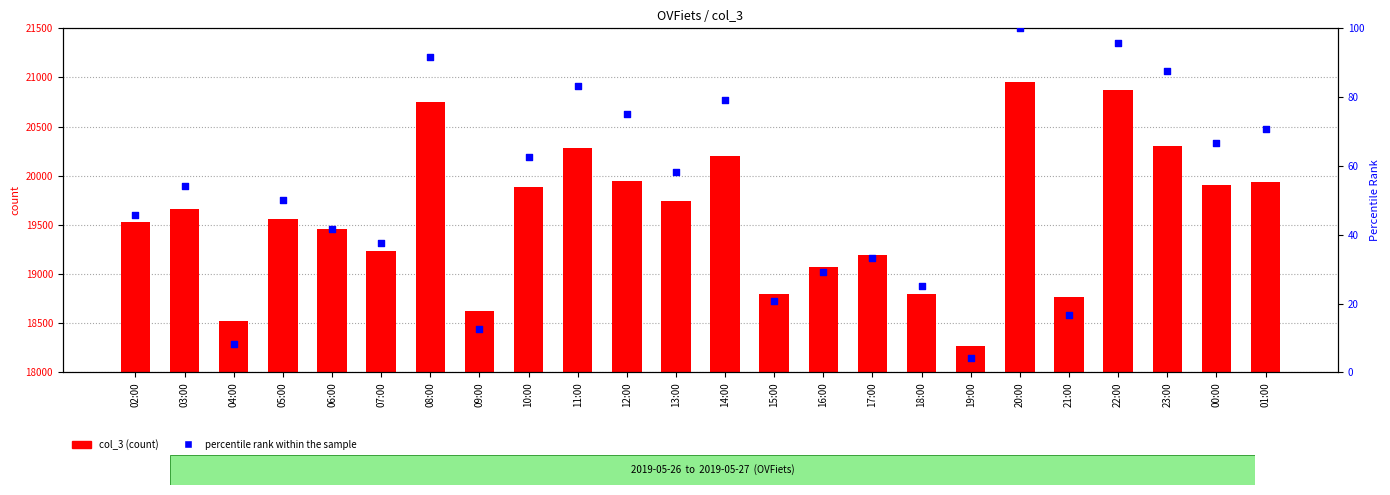

Is the value of percentile rank within the sample at 01:00 greater than the value of col_3 at 11:00?

No